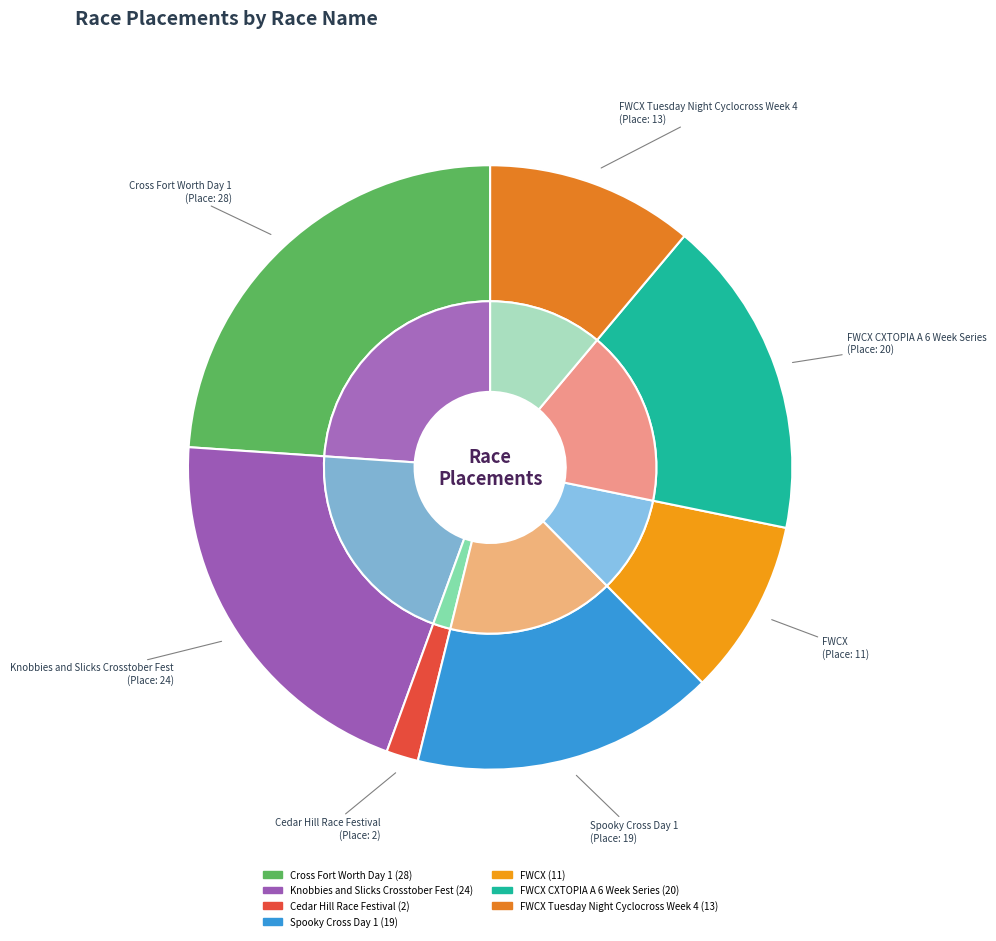

Which category has the biggest portion of the pie?

Cross Fort Worth Day 1